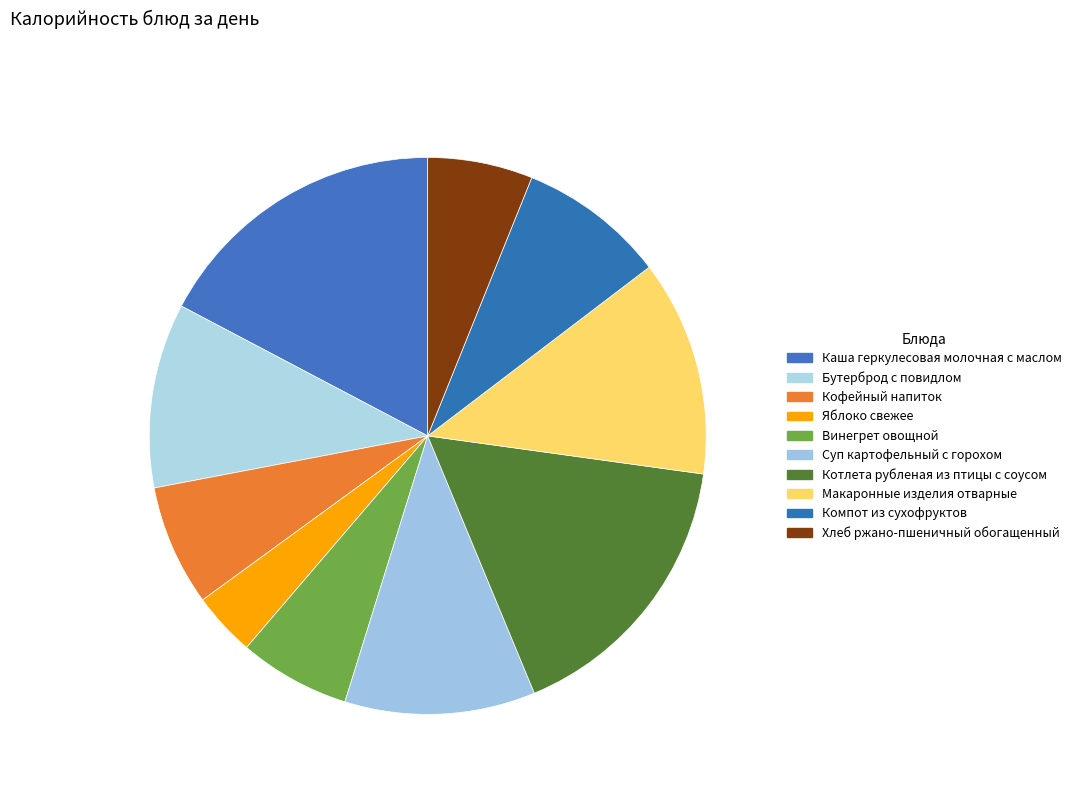

Is there any slice that represents more than half of the pie?

No